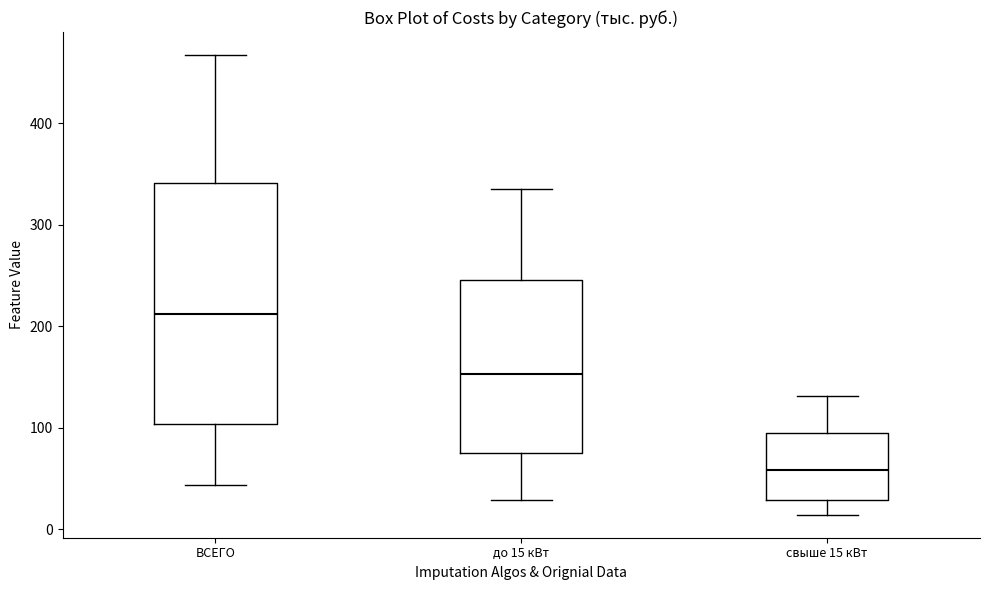

Where does the upper whisker of the box for свыше 15 кВт end on the y-axis? The values are not printed on the chart, so give them approximately, as read against the axis.

130